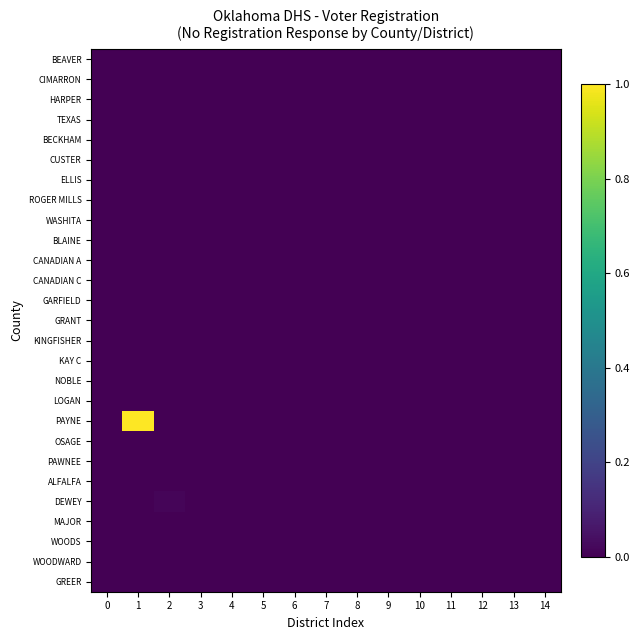

Reading right to left, list all the values displayed in this chart.

BEAVER: 14=0.0	13=0.0	12=0.0	11=0.0	10=0.0	9=0.0	8=0.0	7=0.0	6=0.0	5=0.0	4=0.0	3=0.0	2=0.0	1=0.0	0=0.0
CIMARRON: 14=0.0	13=0.0	12=0.0	11=0.0	10=0.0	9=0.0	8=0.0	7=0.0	6=0.0	5=0.0	4=0.0	3=0.0	2=0.0	1=0.0	0=0.0
HARPER: 14=0.0	13=0.0	12=0.0	11=0.0	10=0.0	9=0.0	8=0.0	7=0.0	6=0.0	5=0.0	4=0.0	3=0.0	2=0.0	1=0.0	0=0.0
TEXAS: 14=0.0	13=0.0	12=0.0	11=0.0	10=0.0	9=0.0	8=0.0	7=0.0	6=0.0	5=0.0	4=0.0	3=0.0	2=0.0	1=0.0	0=0.0
BECKHAM: 14=0.0	13=0.0	12=0.0	11=0.0	10=0.0	9=0.0	8=0.0	7=0.0	6=0.0	5=0.0	4=0.0	3=0.0	2=0.0	1=0.0	0=0.0
CUSTER: 14=0.0	13=0.0	12=0.0	11=0.0	10=0.0	9=0.0	8=0.0	7=0.0	6=0.0	5=0.0	4=0.0	3=0.0	2=0.0	1=0.0	0=0.0
ELLIS: 14=0.0	13=0.0	12=0.0	11=0.0	10=0.0	9=0.0	8=0.0	7=0.0	6=0.0	5=0.0	4=0.0	3=0.0	2=0.0	1=0.0	0=0.0
ROGER MILLS: 14=0.0	13=0.0	12=0.0	11=0.0	10=0.0	9=0.0	8=0.0	7=0.0	6=0.0	5=0.0	4=0.0	3=0.0	2=0.0	1=0.0	0=0.0
WASHITA: 14=0.0	13=0.0	12=0.0	11=0.0	10=0.0	9=0.0	8=0.0	7=0.0	6=0.0	5=0.0	4=0.0	3=0.0	2=0.0	1=0.0	0=0.0
BLAINE: 14=0.0	13=0.0	12=0.0	11=0.0	10=0.0	9=0.0	8=0.0	7=0.0	6=0.0	5=0.0	4=0.0	3=0.0	2=0.0	1=0.0	0=0.0
CANADIAN A: 14=0.0	13=0.0	12=0.0	11=0.0	10=0.0	9=0.0	8=0.0	7=0.0	6=0.0	5=0.0	4=0.0	3=0.0	2=0.0	1=0.0	0=0.0
CANADIAN C: 14=0.0	13=0.0	12=0.0	11=0.0	10=0.0	9=0.0	8=0.0	7=0.0	6=0.0	5=0.0	4=0.0	3=0.0	2=0.0	1=0.0	0=0.0
GARFIELD: 14=0.0	13=0.0	12=0.0	11=0.0	10=0.0	9=0.0	8=0.0	7=0.0	6=0.0	5=0.0	4=0.0	3=0.0	2=0.0	1=0.0	0=0.0
GRANT: 14=0.0	13=0.0	12=0.0	11=0.0	10=0.0	9=0.0	8=0.0	7=0.0	6=0.0	5=0.0	4=0.0	3=0.0	2=0.0	1=0.0	0=0.0
KINGFISHER: 14=0.0	13=0.0	12=0.0	11=0.0	10=0.0	9=0.0	8=0.0	7=0.0	6=0.0	5=0.0	4=0.0	3=0.0	2=0.0	1=0.0	0=0.0
KAY C: 14=0.0	13=0.0	12=0.0	11=0.0	10=0.0	9=0.0	8=0.0	7=0.0	6=0.0	5=0.0	4=0.0	3=0.0	2=0.0	1=0.0	0=0.0
NOBLE: 14=0.0	13=0.0	12=0.0	11=0.0	10=0.0	9=0.0	8=0.0	7=0.0	6=0.0	5=0.0	4=0.0	3=0.0	2=0.0	1=0.0	0=0.0
LOGAN: 14=0.0	13=0.0	12=0.0	11=0.0	10=0.0	9=0.0	8=0.0	7=0.0	6=0.0	5=0.0	4=0.0	3=0.0	2=0.0	1=0.0	0=0.0
PAYNE: 14=0.0	13=0.0	12=0.0	11=0.0	10=0.0	9=0.0	8=0.0	7=0.0	6=0.0	5=0.0	4=0.0	3=0.0	2=0.0	1=1.0	0=0.0
OSAGE: 14=0.0	13=0.0	12=0.0	11=0.0	10=0.0	9=0.0	8=0.0	7=0.0	6=0.0	5=0.0	4=0.0	3=0.0	2=0.0	1=0.0	0=0.0
PAWNEE: 14=0.0	13=0.0	12=0.0	11=0.0	10=0.0	9=0.0	8=0.0	7=0.0	6=0.0	5=0.0	4=0.0	3=0.0	2=0.0	1=0.0	0=0.0
ALFALFA: 14=0.0	13=0.0	12=0.0	11=0.0	10=0.0	9=0.0	8=0.0	7=0.0	6=0.0	5=0.0	4=0.0	3=0.0	2=0.0	1=0.0	0=0.0
DEWEY: 14=0.0	13=0.0	12=0.0	11=0.0	10=0.0	9=0.0	8=0.0	7=0.0	6=0.0	5=0.0	4=0.0	3=0.0	2=0.0	1=0.0	0=0.0
MAJOR: 14=0.0	13=0.0	12=0.0	11=0.0	10=0.0	9=0.0	8=0.0	7=0.0	6=0.0	5=0.0	4=0.0	3=0.0	2=0.0	1=0.0	0=0.0
WOODS: 14=0.0	13=0.0	12=0.0	11=0.0	10=0.0	9=0.0	8=0.0	7=0.0	6=0.0	5=0.0	4=0.0	3=0.0	2=0.0	1=0.0	0=0.0
WOODWARD: 14=0.0	13=0.0	12=0.0	11=0.0	10=0.0	9=0.0	8=0.0	7=0.0	6=0.0	5=0.0	4=0.0	3=0.0	2=0.0	1=0.0	0=0.0
GREER: 14=0.0	13=0.0	12=0.0	11=0.0	10=0.0	9=0.0	8=0.0	7=0.0	6=0.0	5=0.0	4=0.0	3=0.0	2=0.0	1=0.0	0=0.0